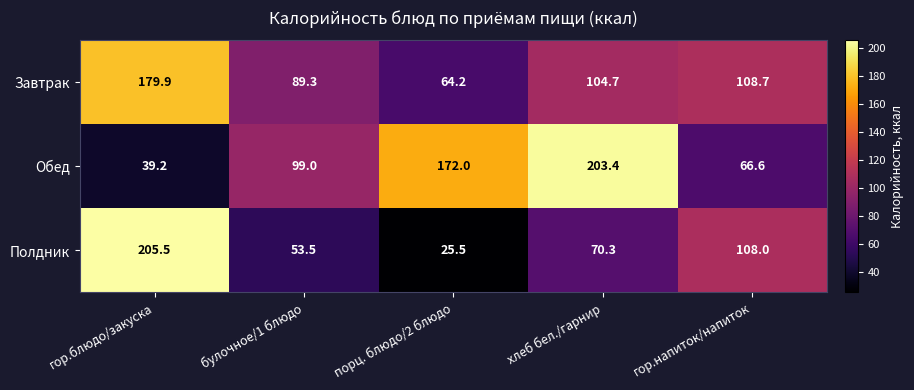

What is the total value across all series at гор.блюдо/закуска?

424.6